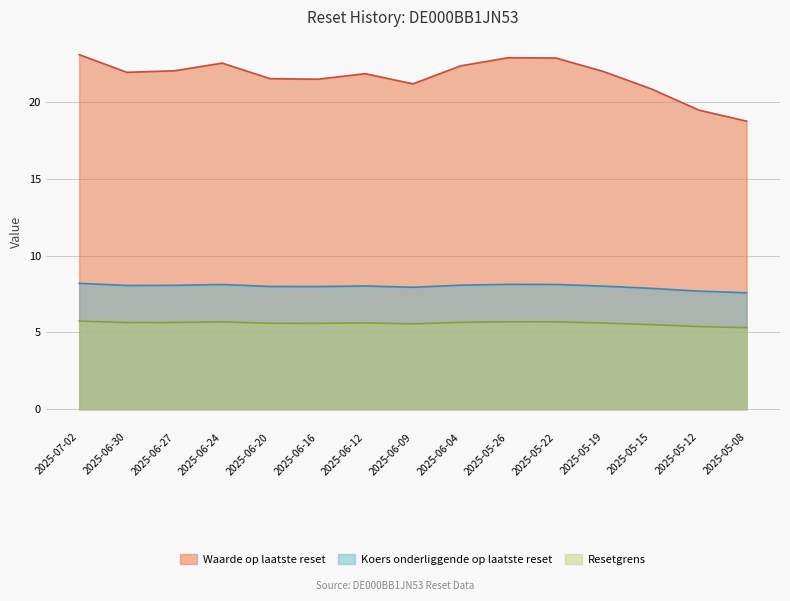

How many series are shown in this chart?

3